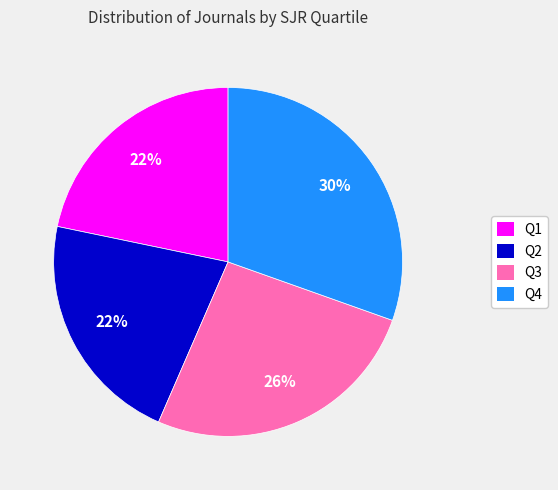

How many slices are in this pie chart?

4